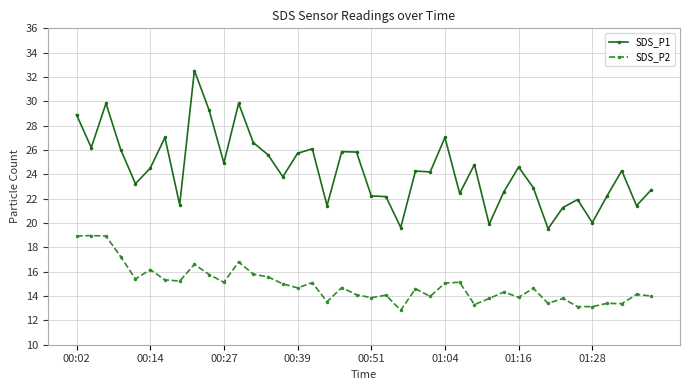

Which series has the largest total across all categories?

SDS_P1